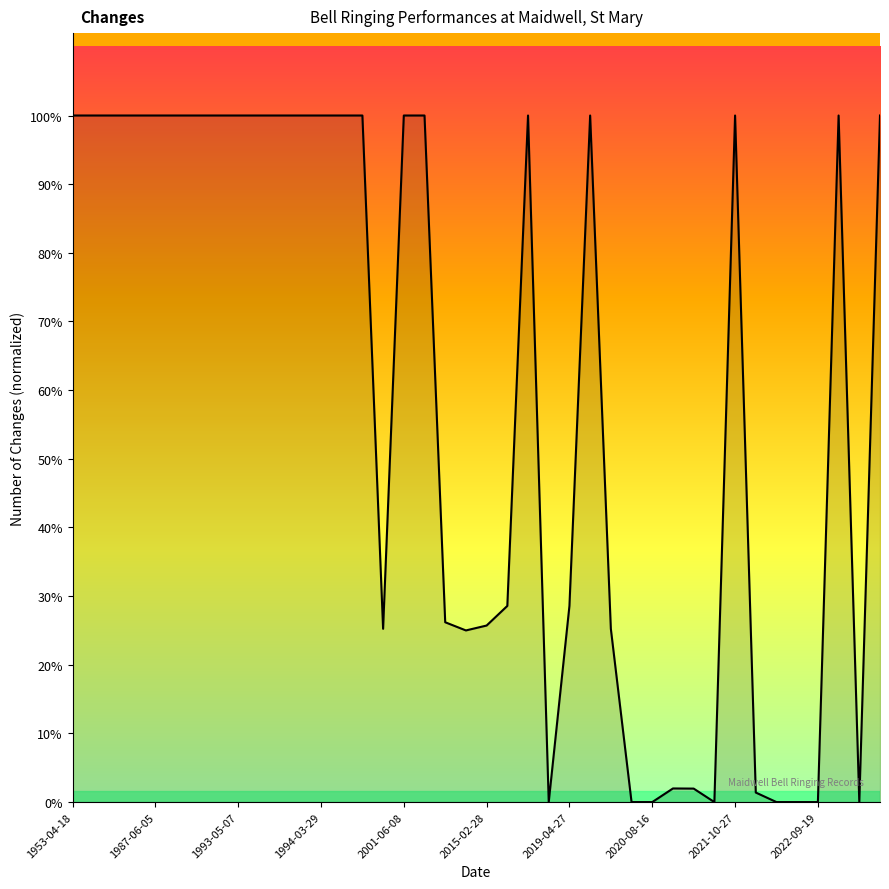

Does the chart display data point markers on the line(s)?

No